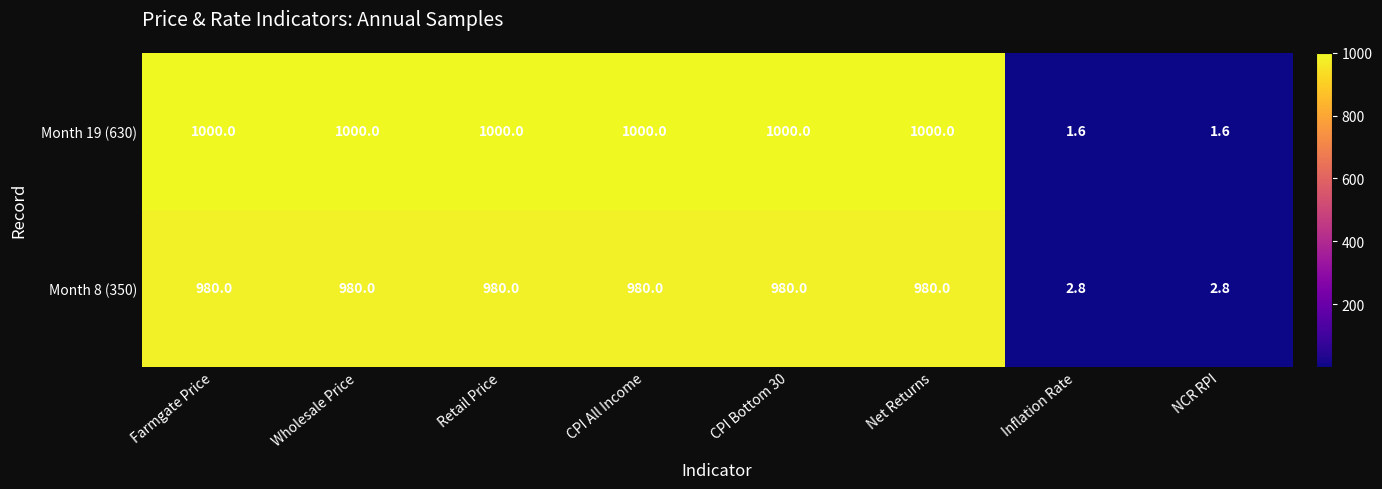

What is the maximum value shown in the chart?

1000.0